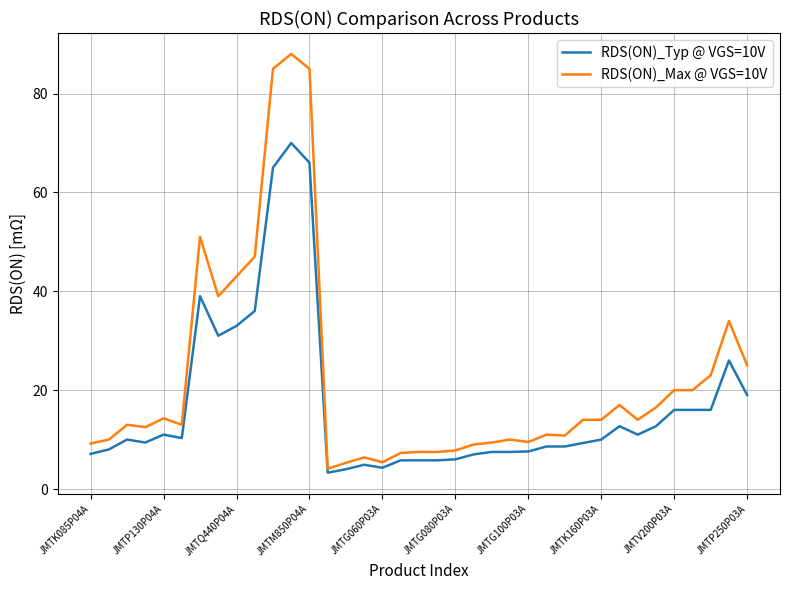

What are all the series names shown in the legend?

RDS(ON)_Typ @ VGS=10V, RDS(ON)_Max @ VGS=10V